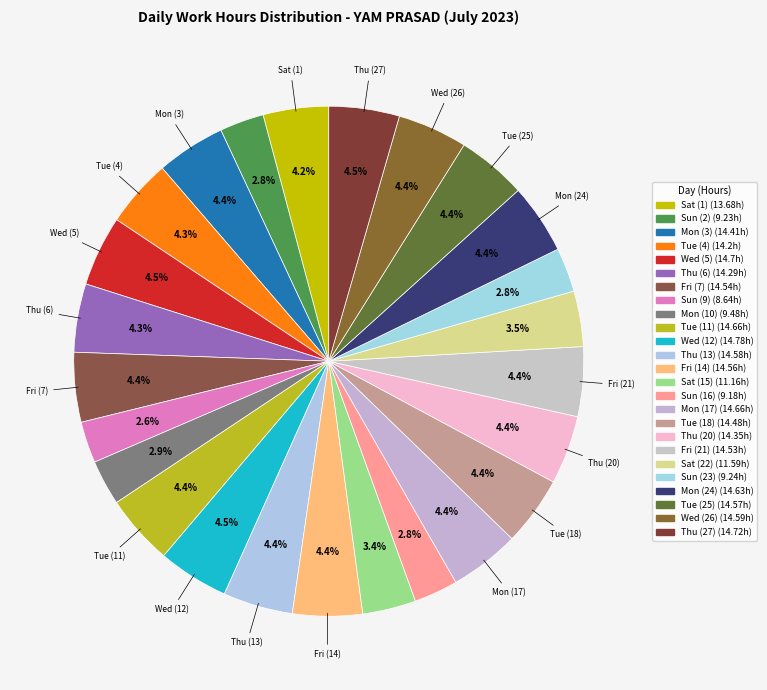

True or false: Thu (6) accounts for 1% of the total.

False